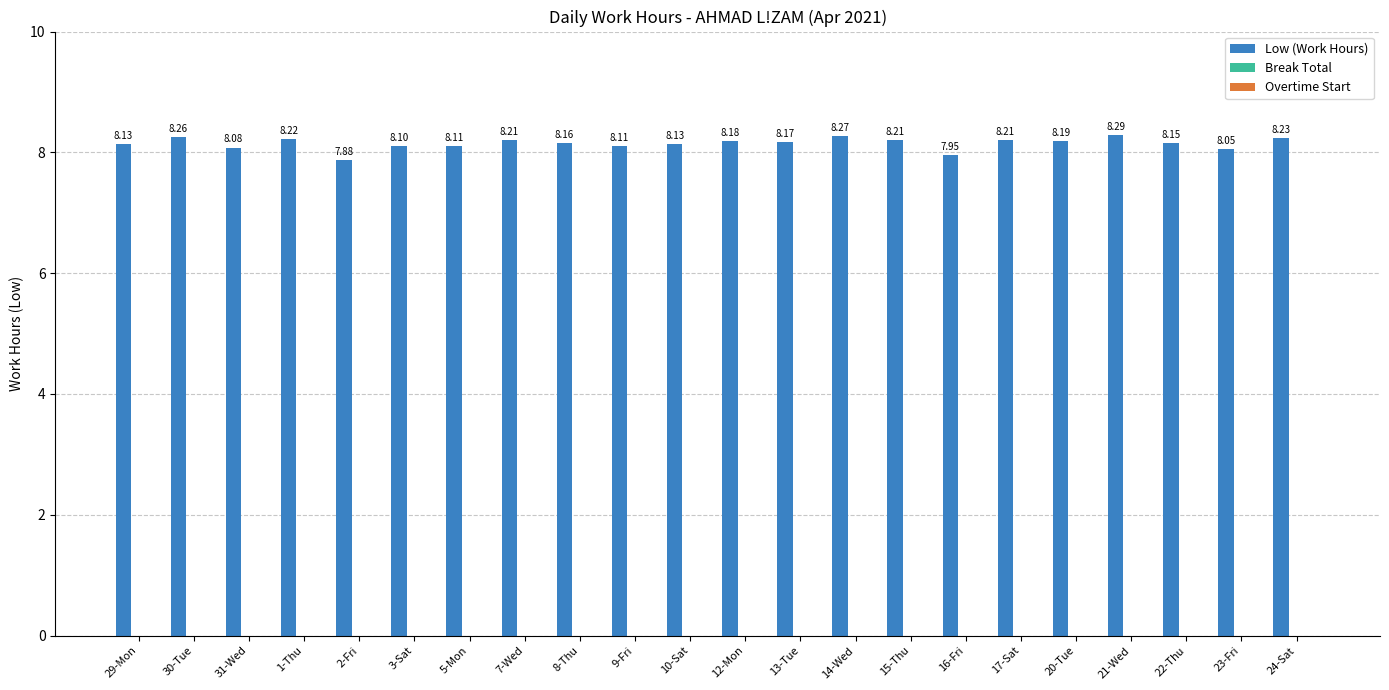

What is the difference between the maximum and minimum values?

0.4